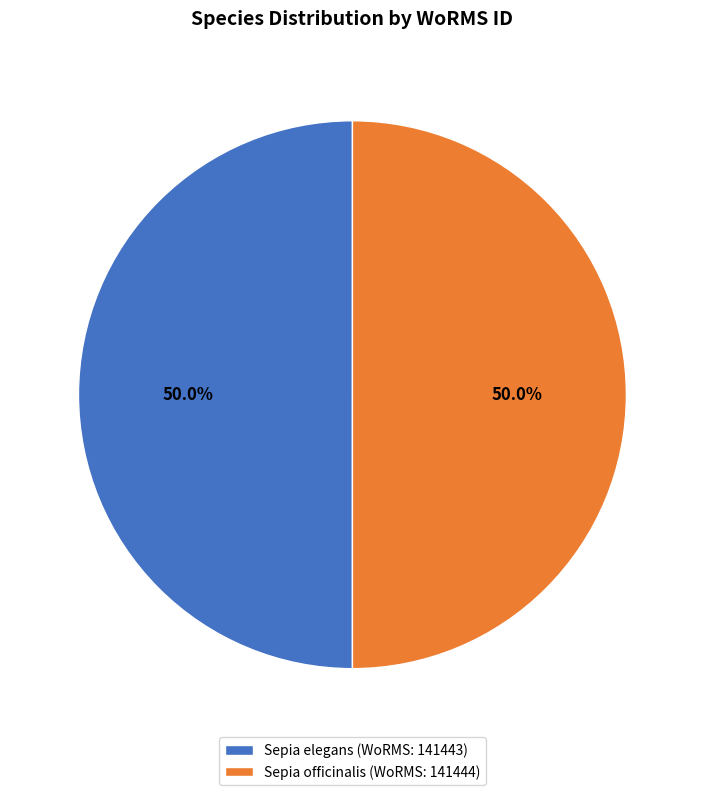

To the nearest percent, what is the combined percentage of Sepia elegans and Sepia officinalis?

100%